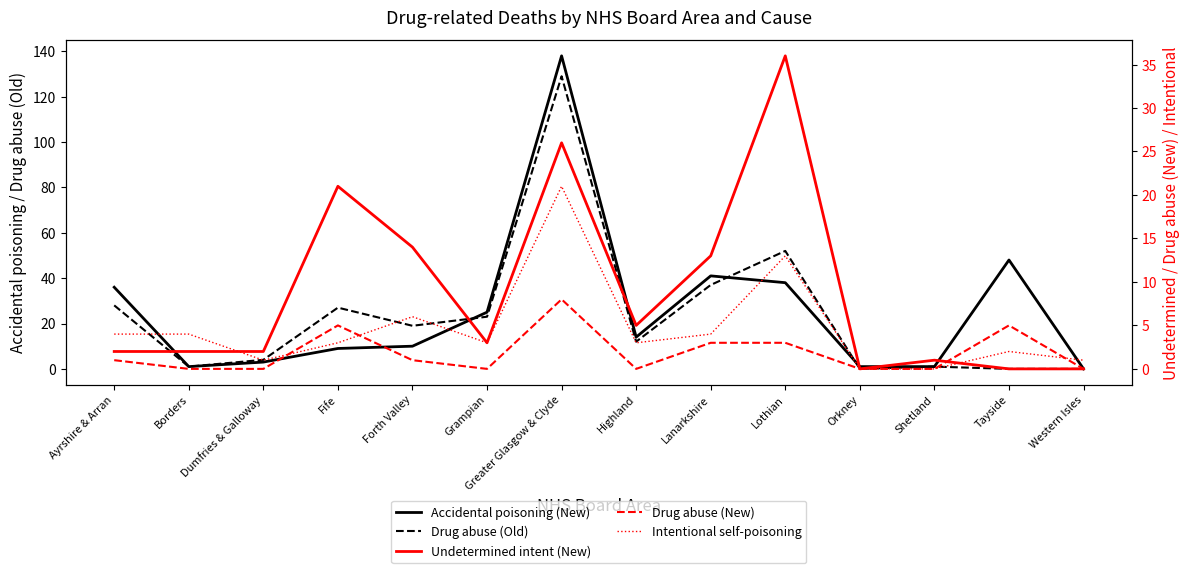

What are all the series names shown in the legend?

Accidental poisoning (New), Drug abuse (Old), Undetermined intent (New), Drug abuse (New), Intentional self-poisoning